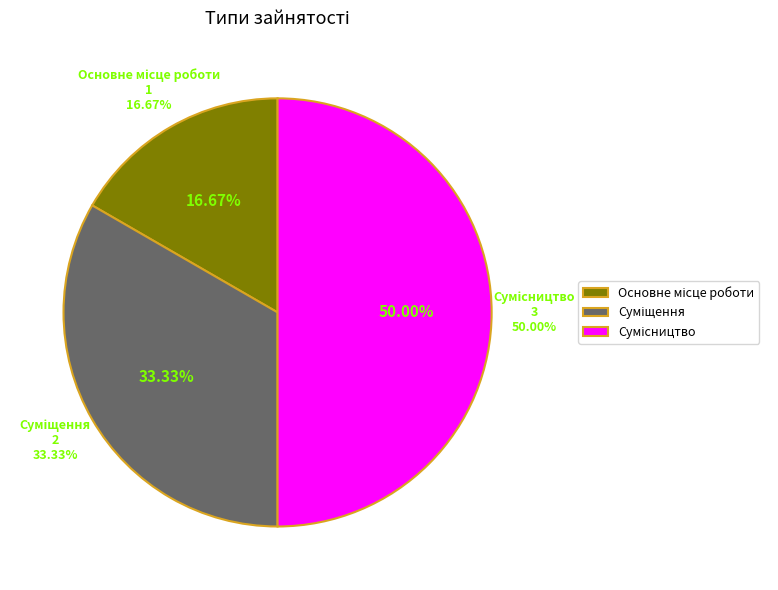

What percentage is NOT represented by Основне місце роботи?

83.3%